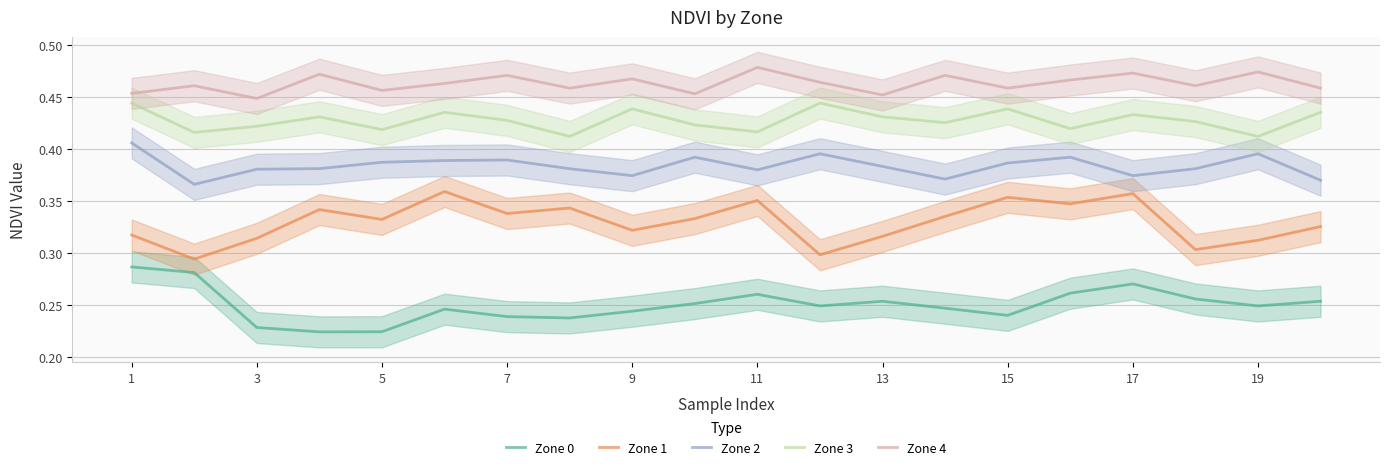

List the series in order of their peak value, lowest first.

Zone 0, Zone 1, Zone 2, Zone 3, Zone 4